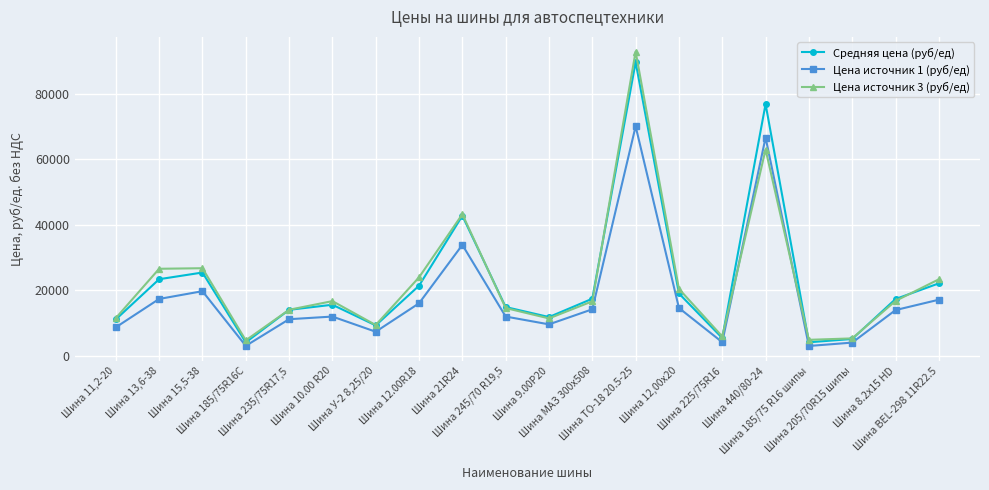

What is the total value across all series at Шина 15,5-38?

71719.0